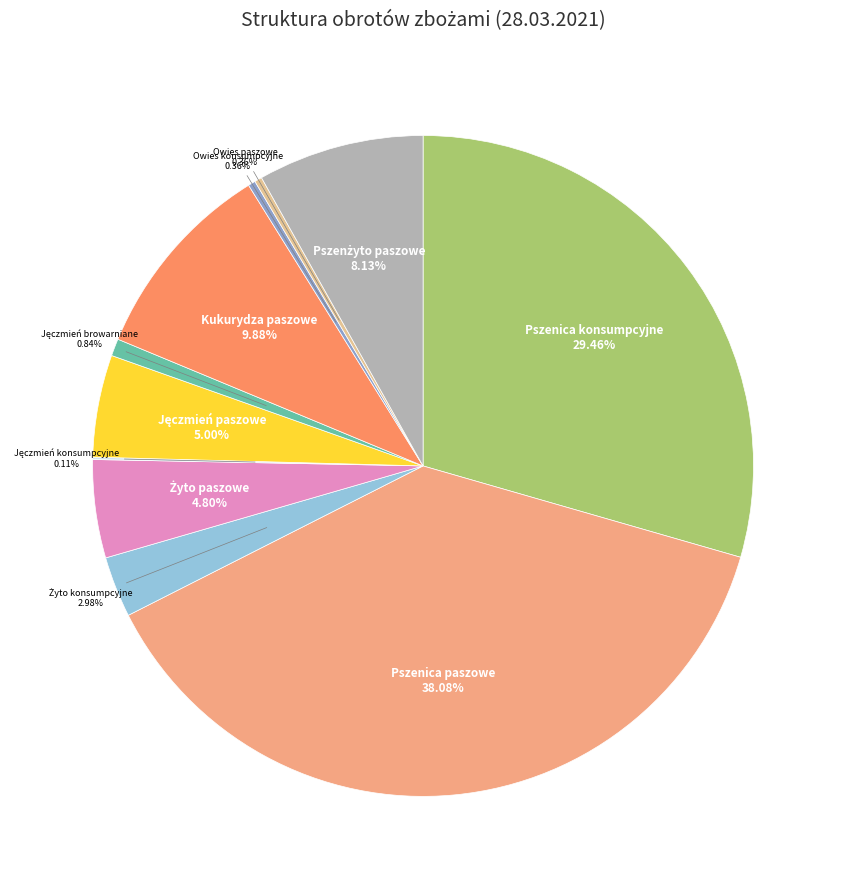

What is the largest slice in the pie chart?

Pszenica paszowe